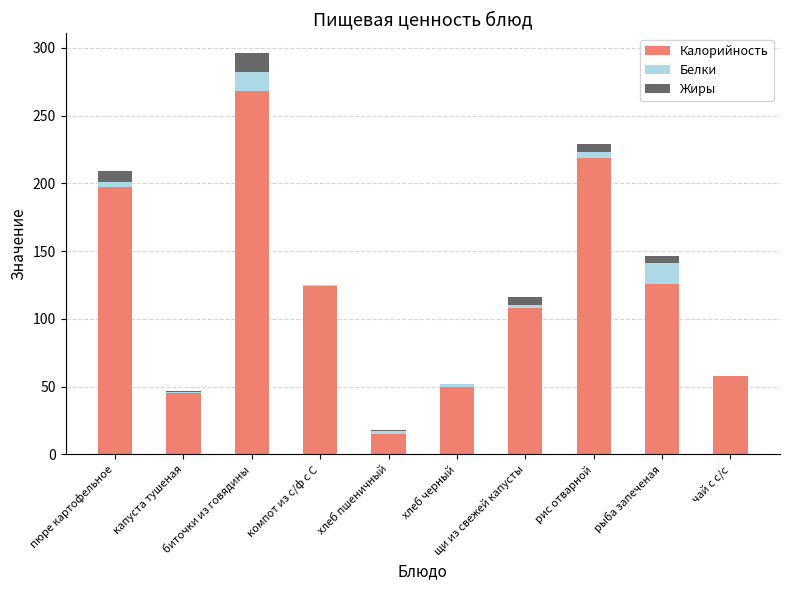

What is the highest value of the Калорийность series?

268.0